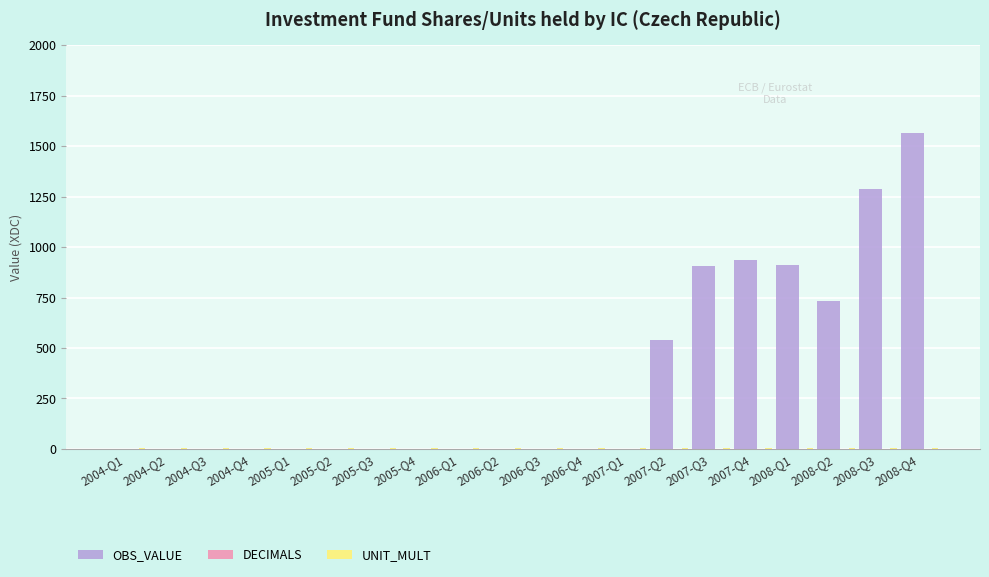

What is the highest value of the OBS_VALUE series?

1566